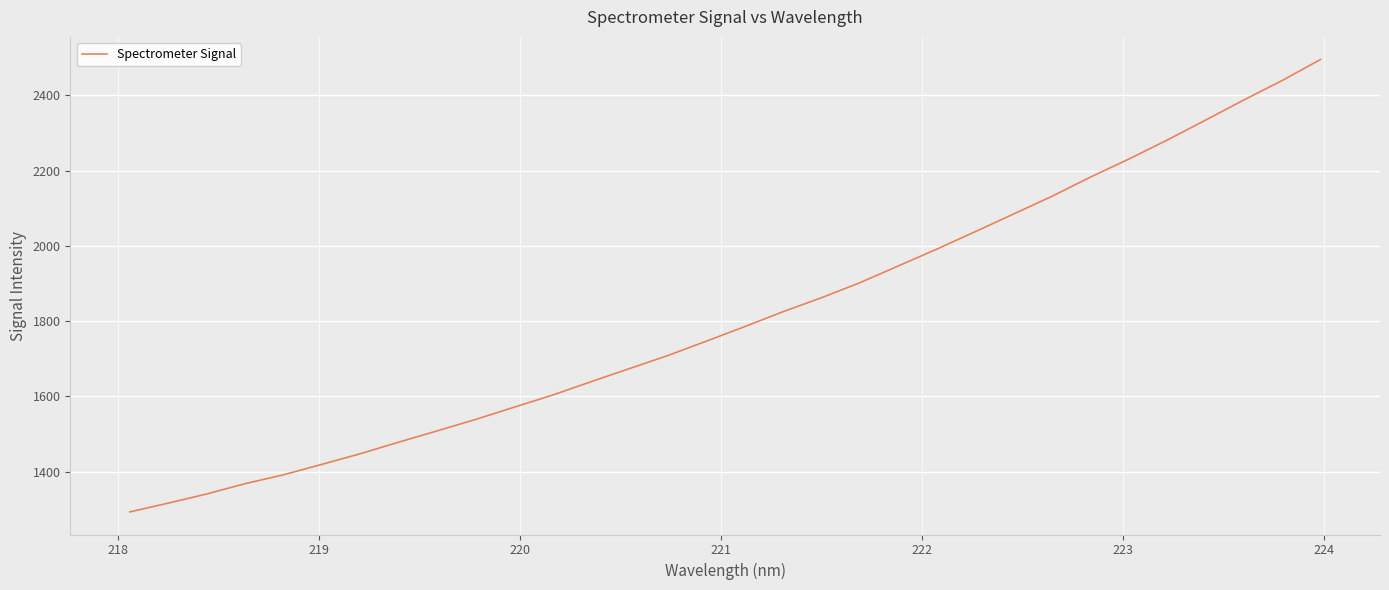

What is the difference between the maximum and minimum values?

1201.6